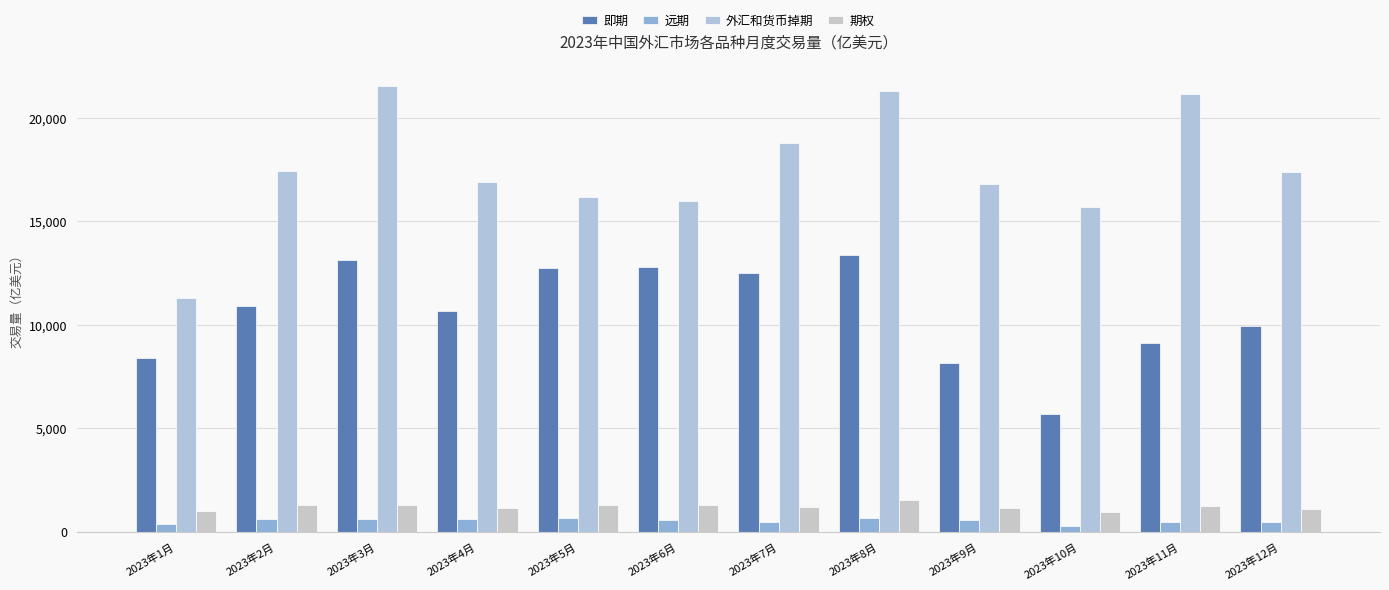

Which series changed the most between 2023年6月 and 2023年7月?

外汇和货币掉期